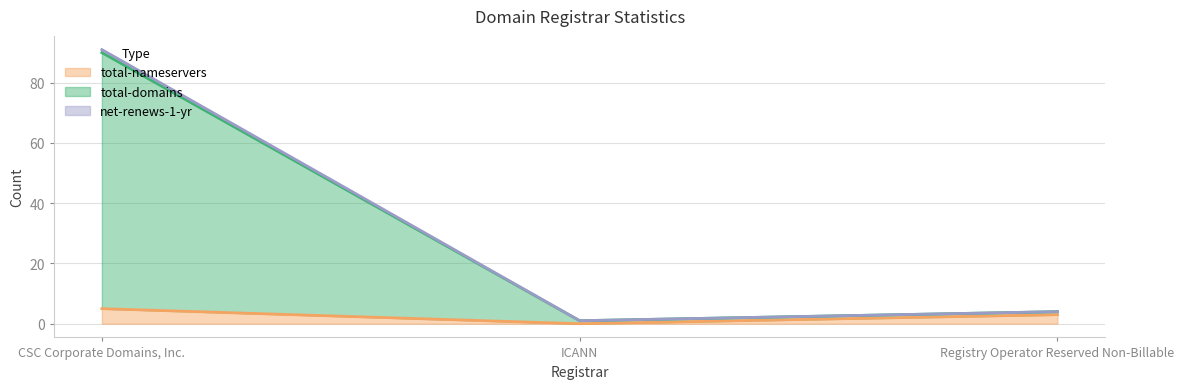

Read the total-domains value at Registry Operator Reserved Non-Billable.

4